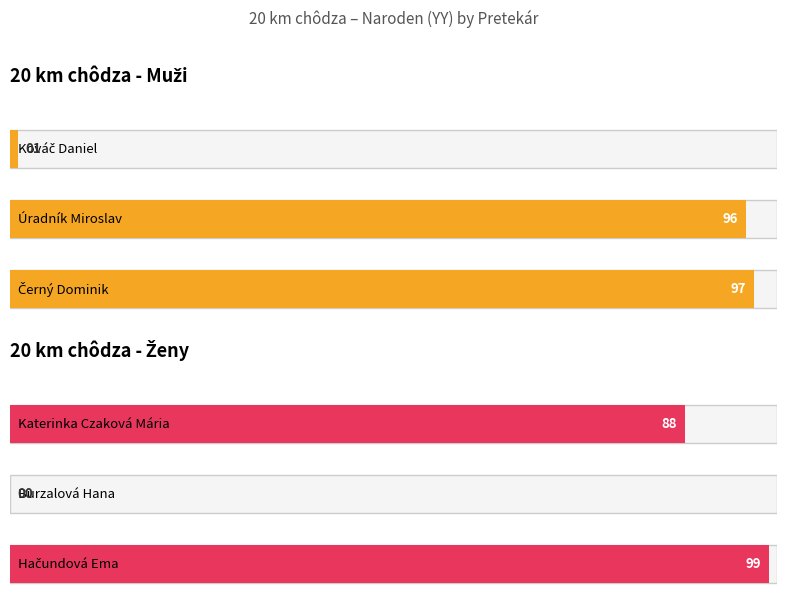

What are all the series names shown in the legend?

Muži (birth year), Ženy (birth year)